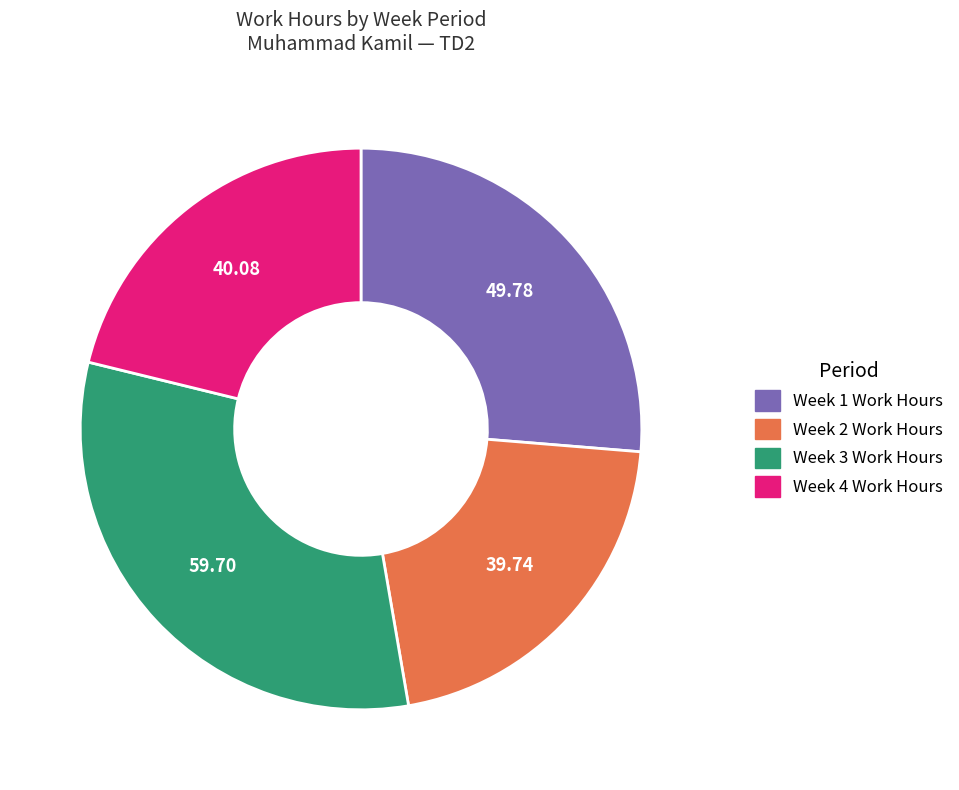

Is there a majority slice in this chart?

No